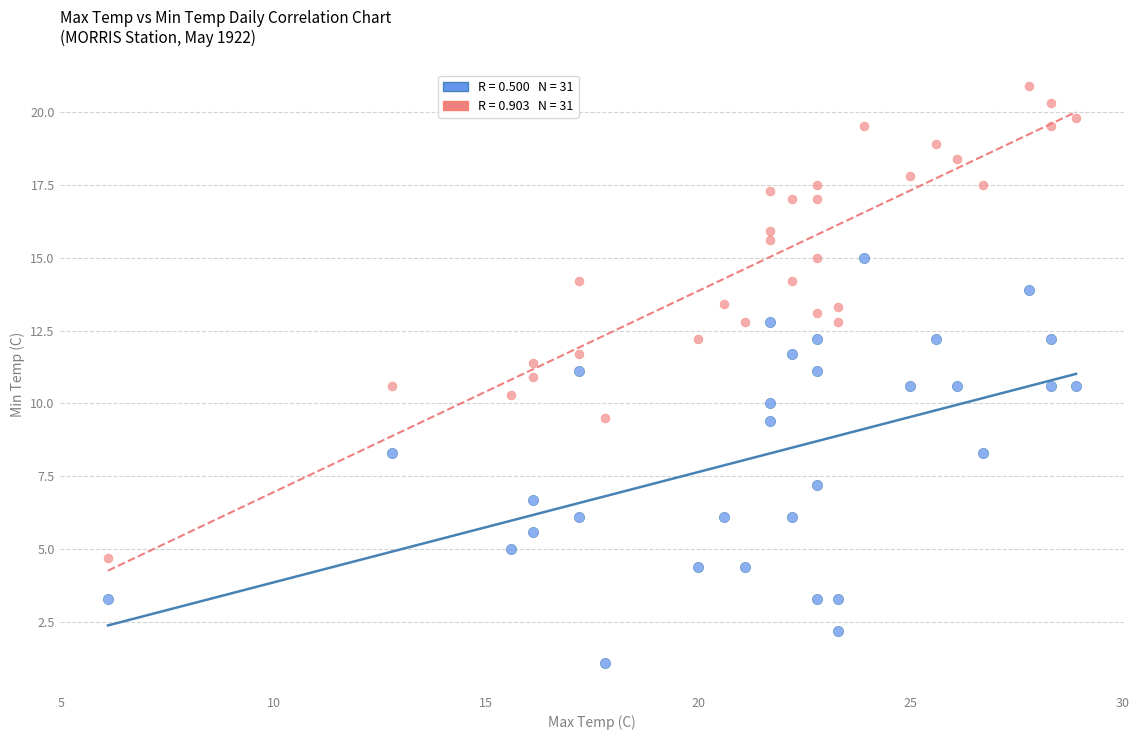

Across all data points, what is the range of Y values (max minus min)?

19.8